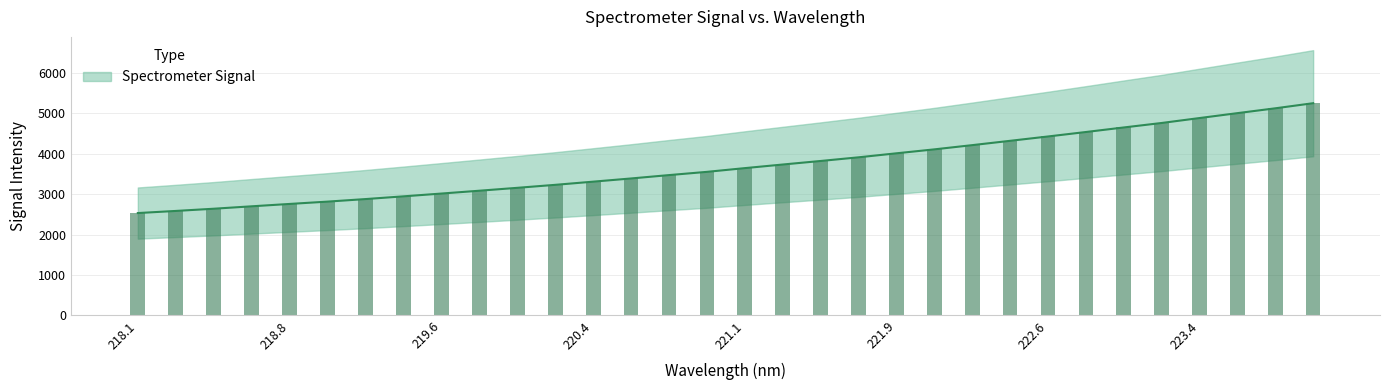

How many bars are there in total?

32